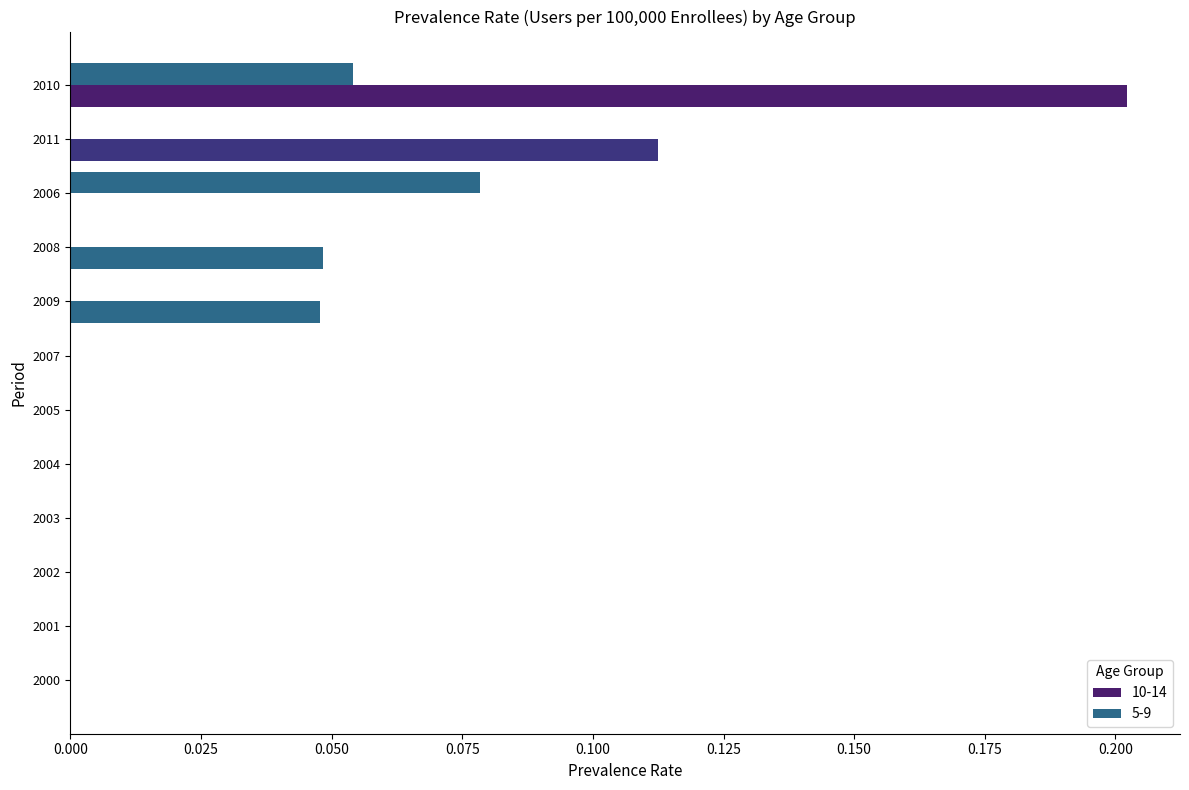

What is the approximate value of 10-14 at 2011?

0.1